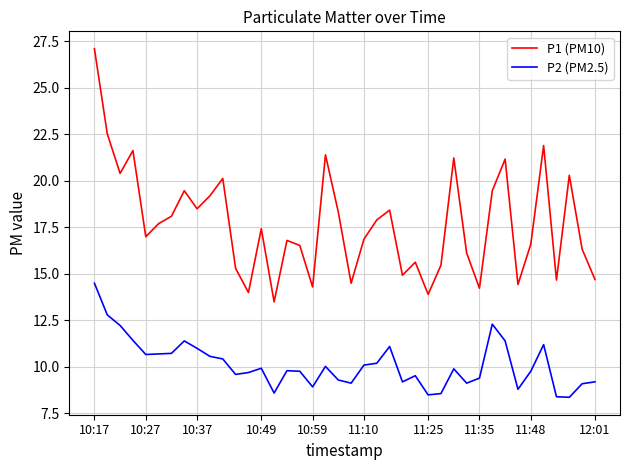

What is the highest value of the P2 (PM2.5) series?

14.5